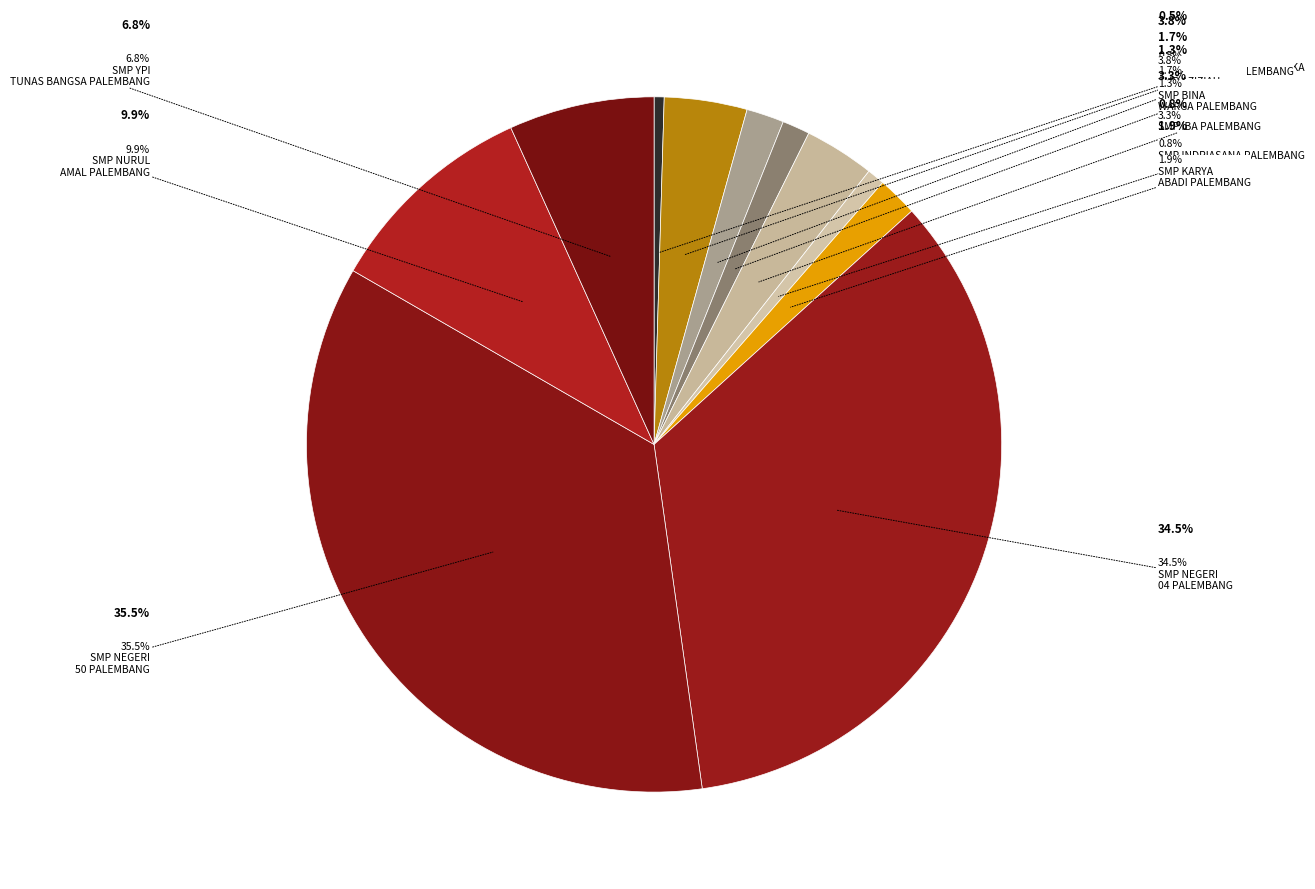

How many slices are in this pie chart?

11